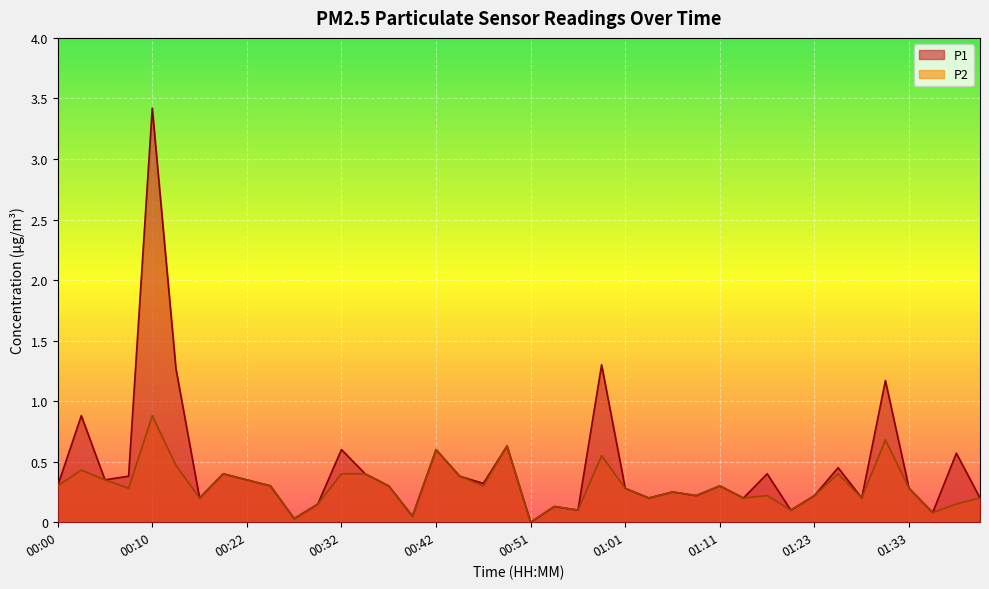

Where is P2 nearest to the value 0?

00:51